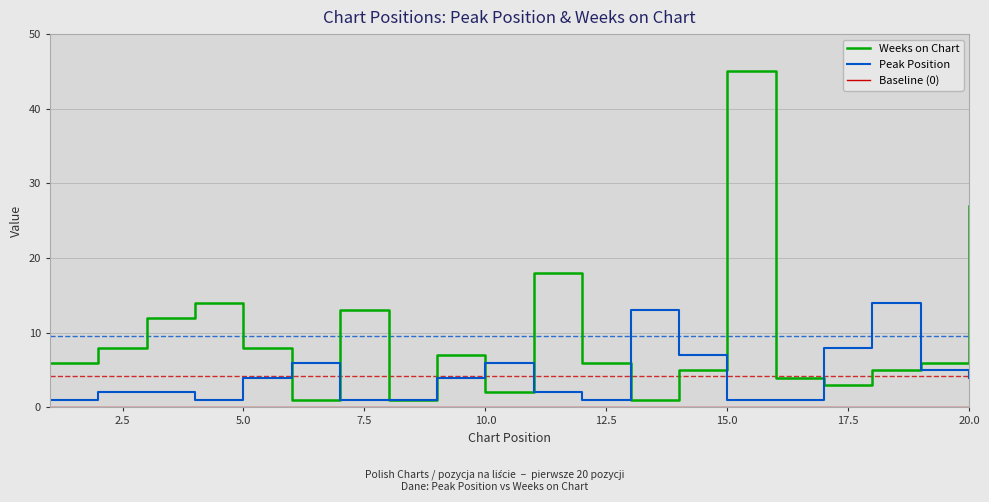

At which label does Peak Position first exceed 4?

6